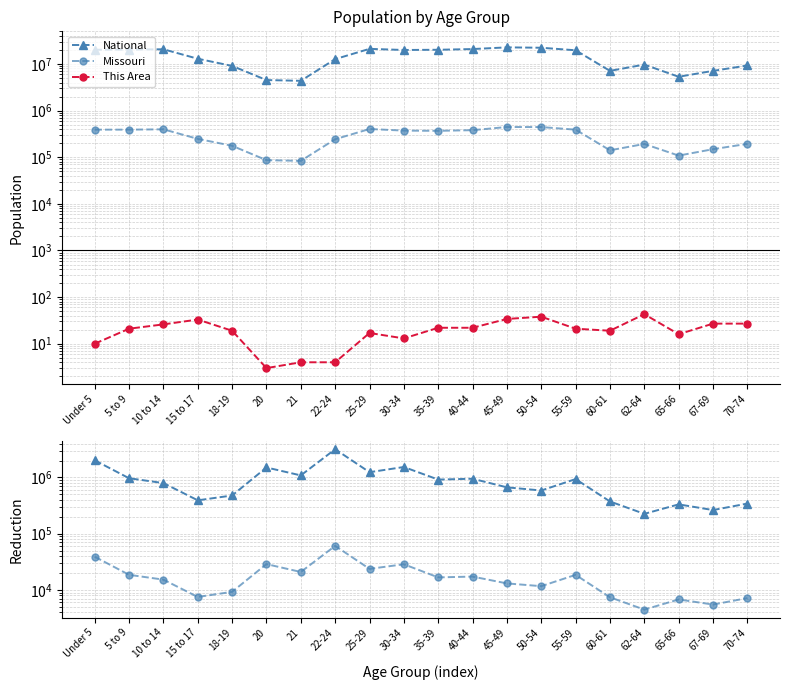

What is the total value across all series at 10 to 14?

21884688.0